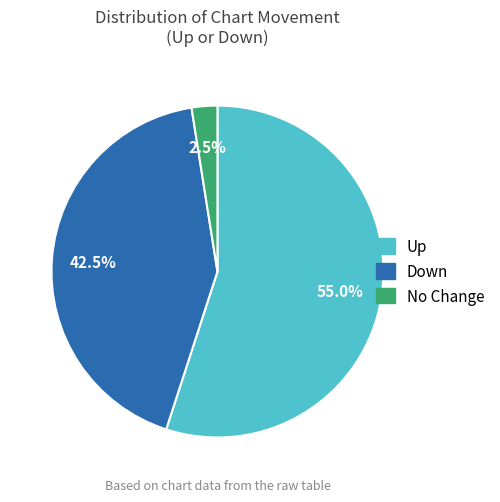

Does any single category account for the majority?

Yes